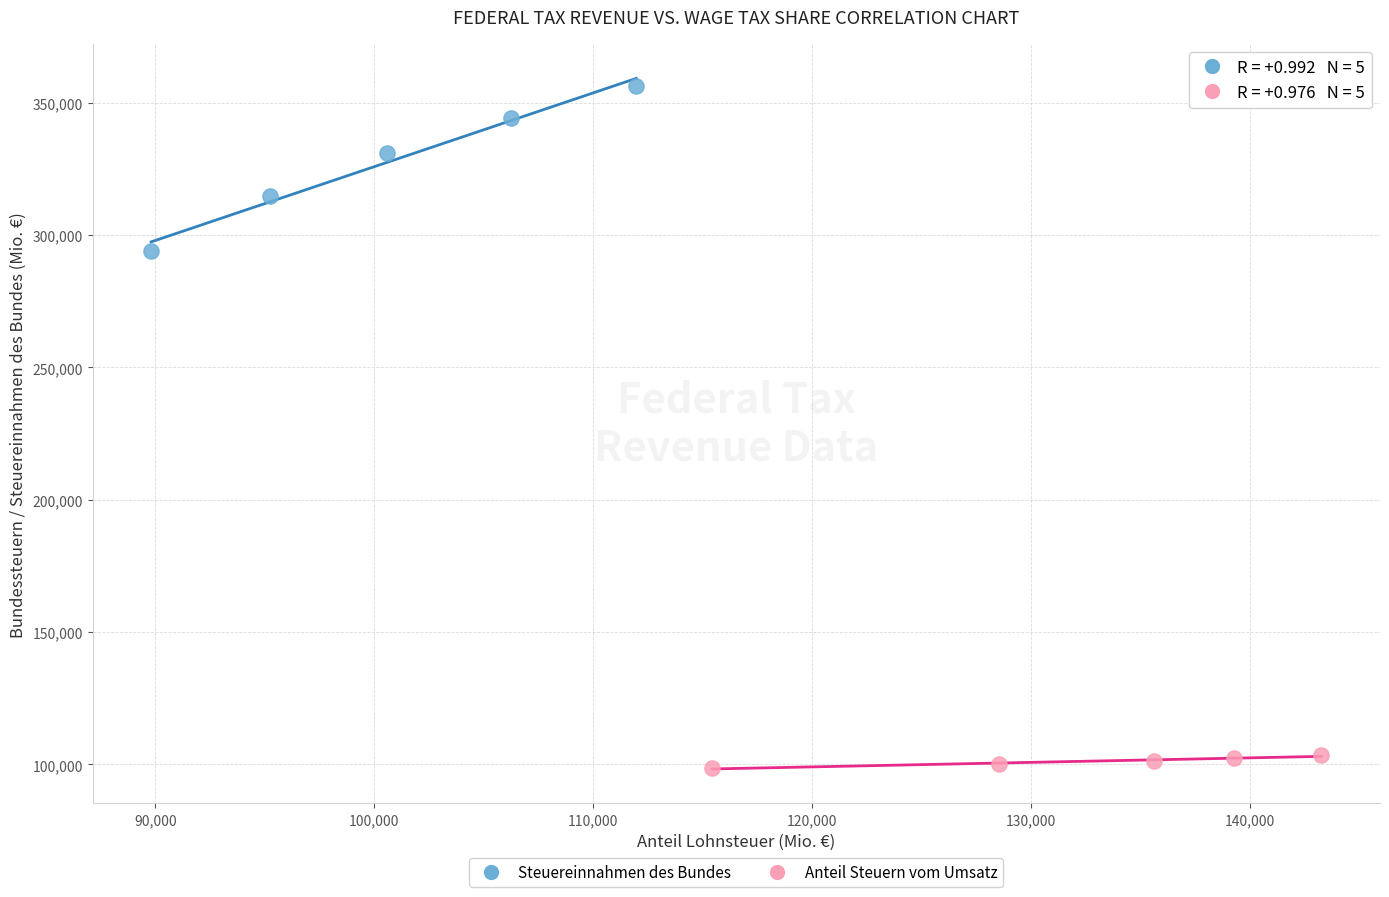

Which series reaches the minimum Y coordinate?

Anteil Steuern vom Umsatz